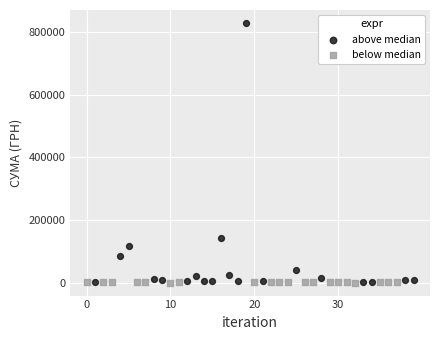

Which series has the largest Y range (max minus min)?

above median